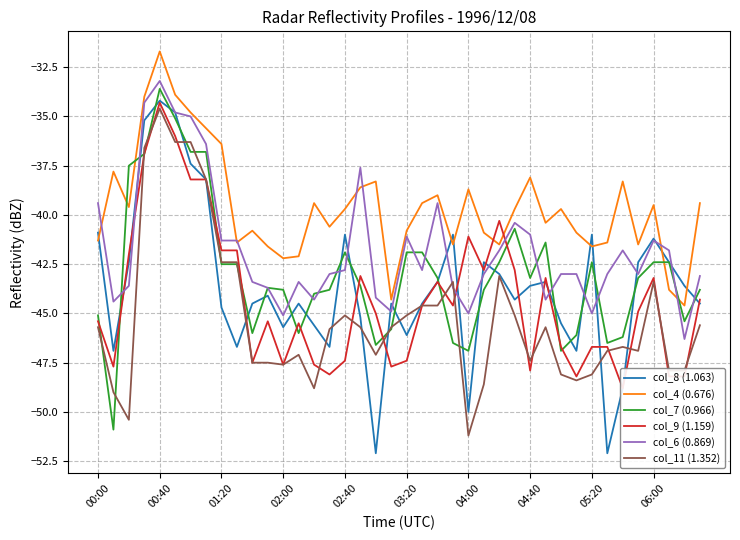

Read the col_11 (1.352) value at 04:40.

-47.4